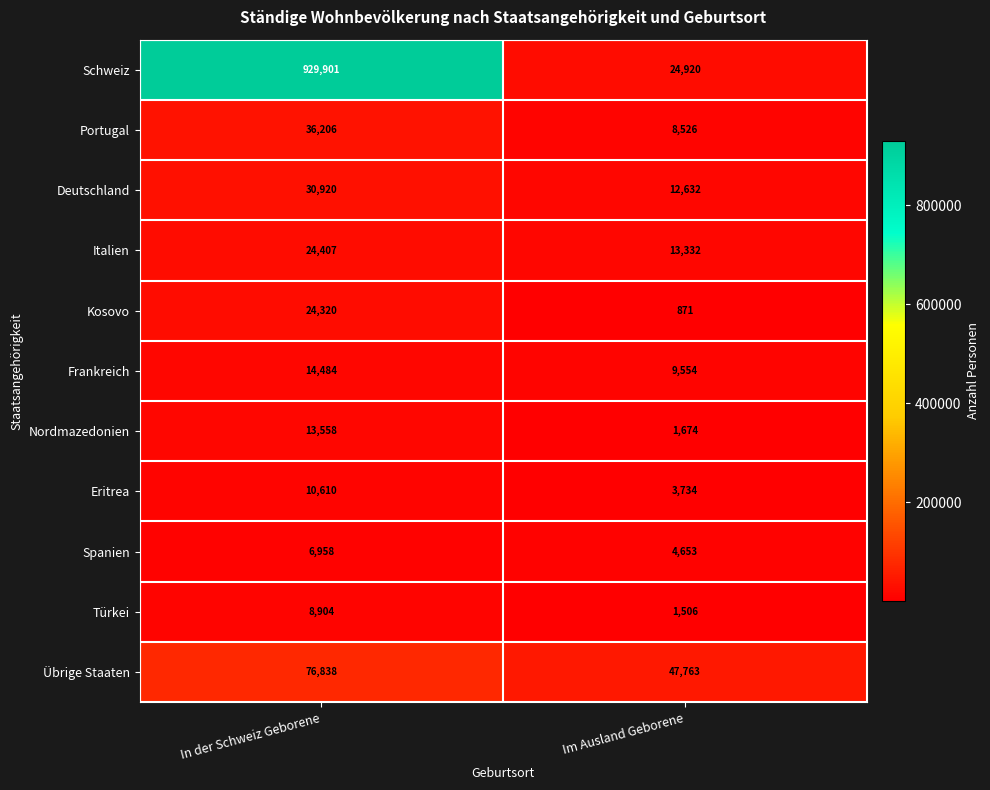

Rank the categories by Türkei value from highest to lowest.

In der Schweiz Geborene, Im Ausland Geborene